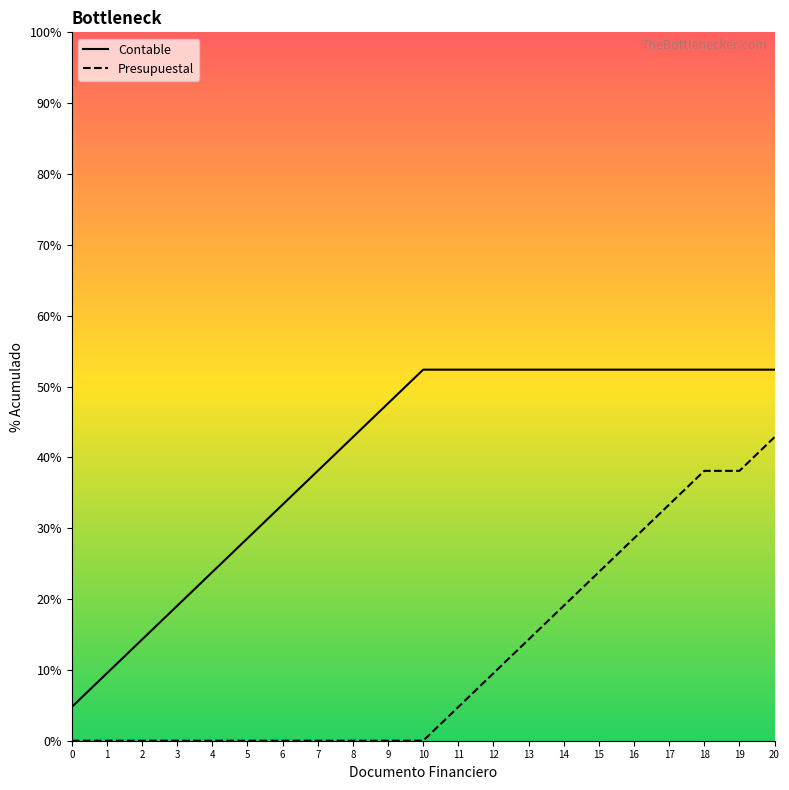

What is the maximum value for Presupuestal?

42.9